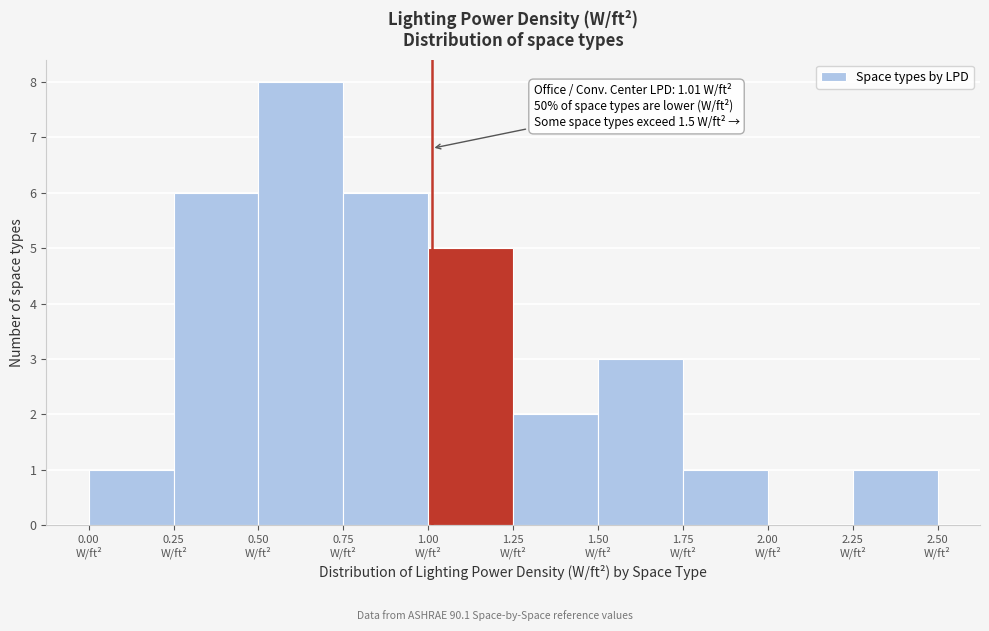

Over which range of the x-axis is the bar tallest?

0.50 to 0.75